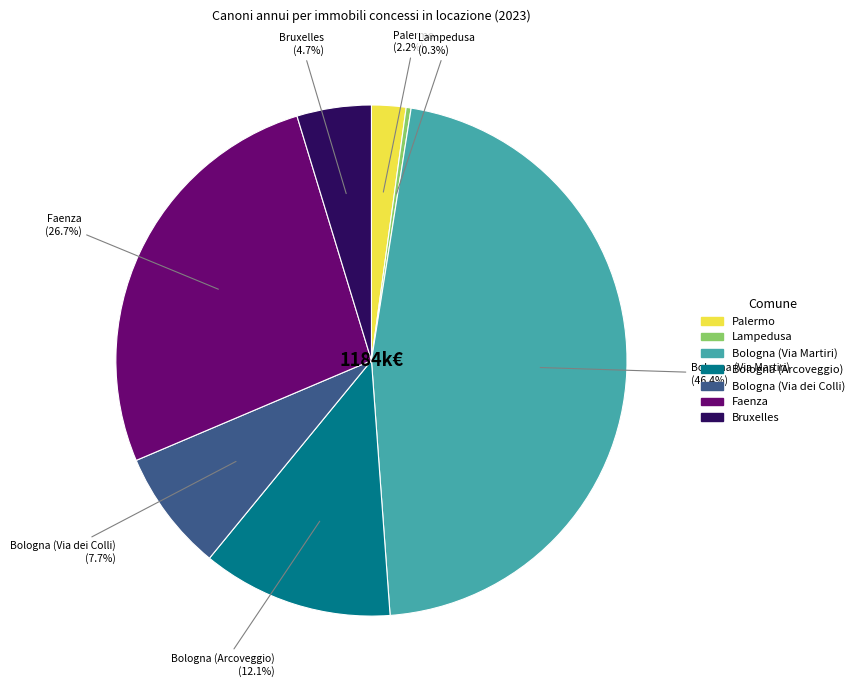

Is the sum of Bologna (Arcoveggio) and Palermo greater than half?

No